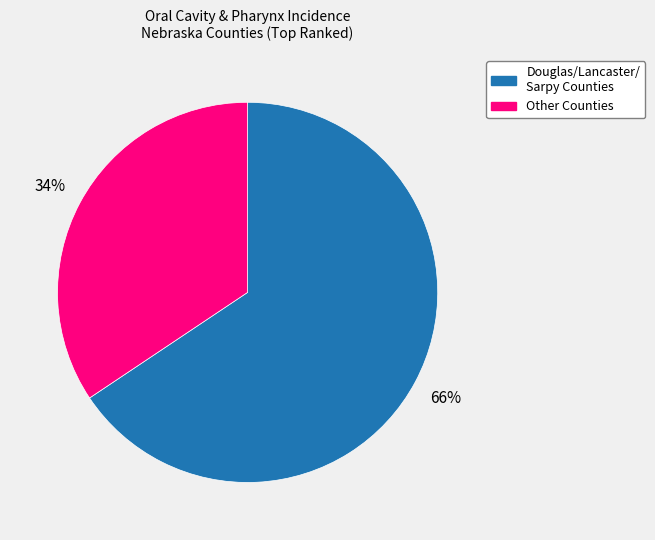

Is there a majority slice in this chart?

Yes